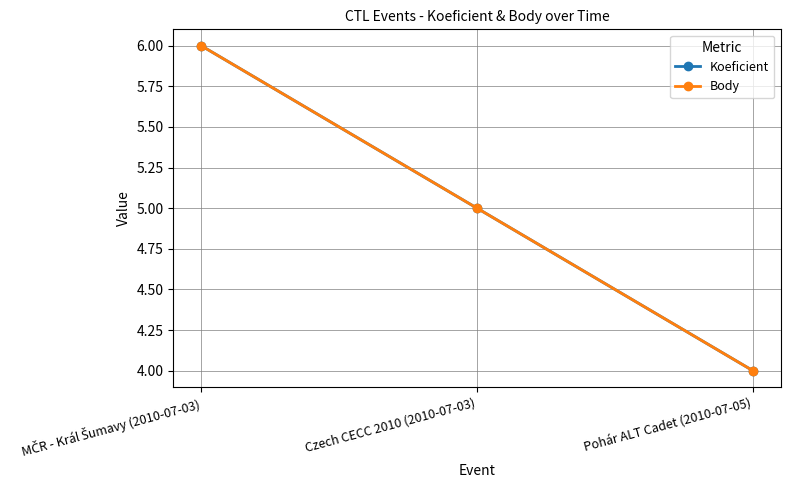

What value does the Koeficient series have at Czech CECC 2010 (2010-07-03)?

5